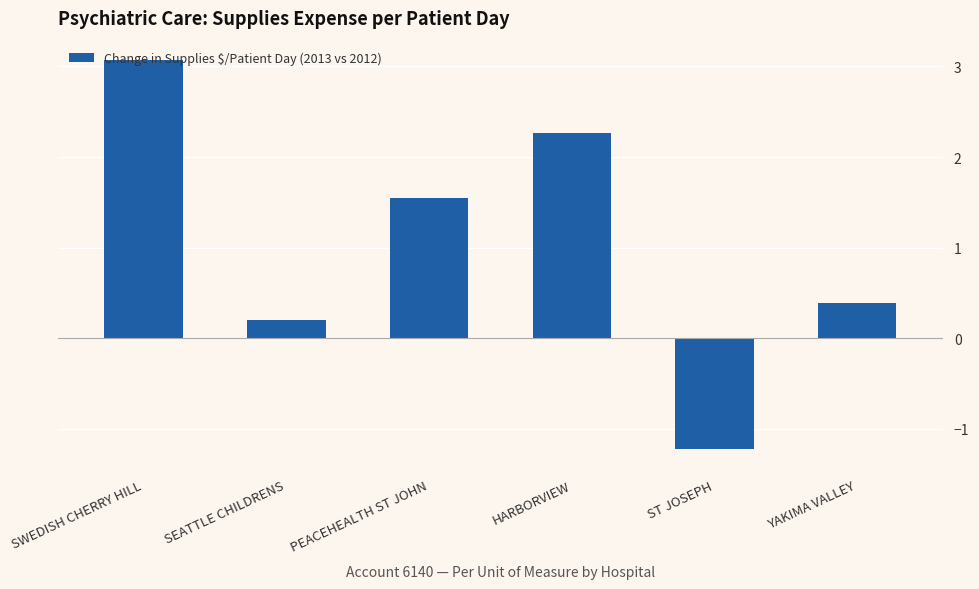

The value at SWEDISH CHERRY HILL is 3.1. True or false?

True